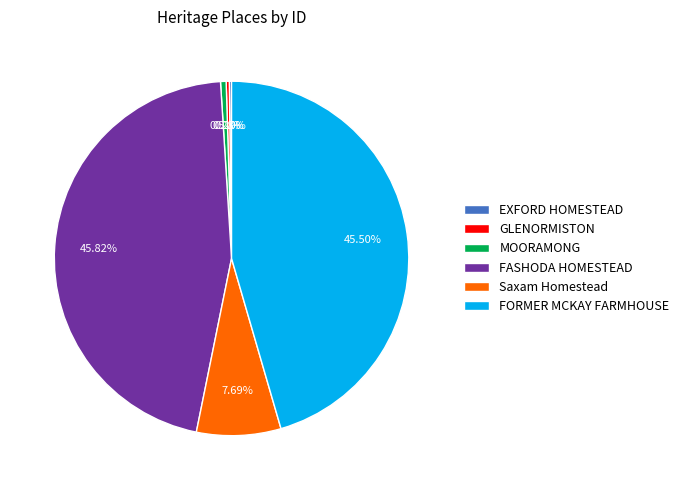

What is the ratio of the value at Saxam Homestead to the value at GLENORMISTON?

27.2